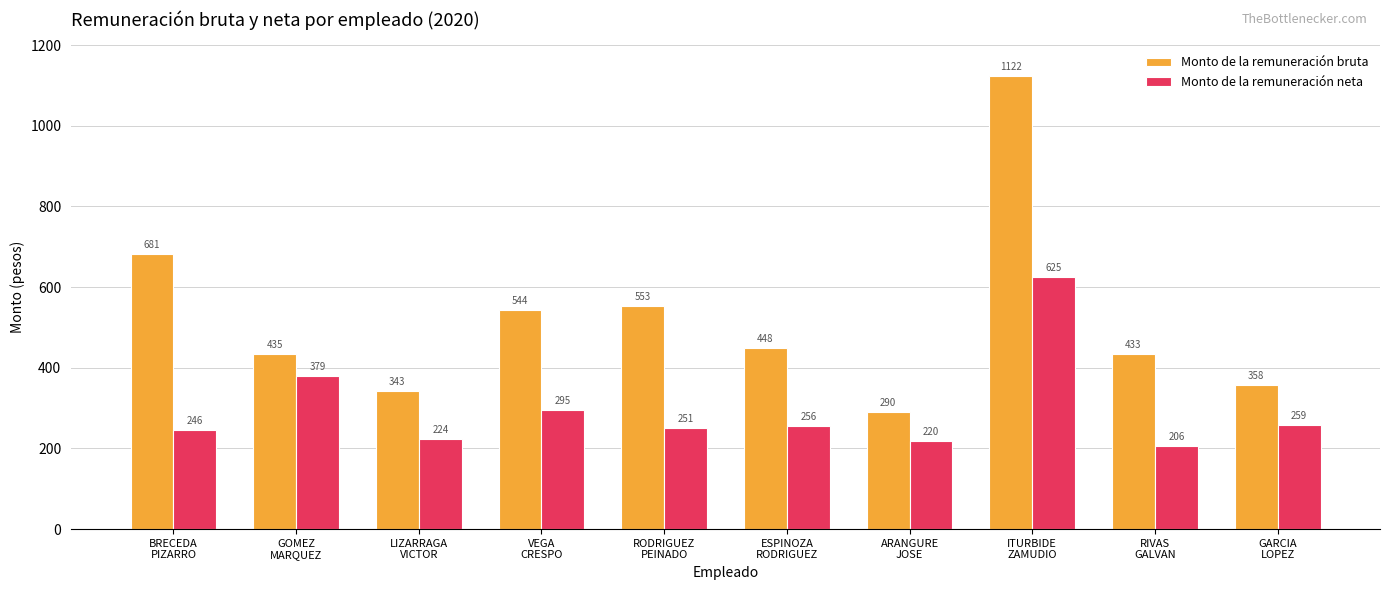

What is the value of the Monto de la remuneración neta bar at the 9th from the left?

206.4